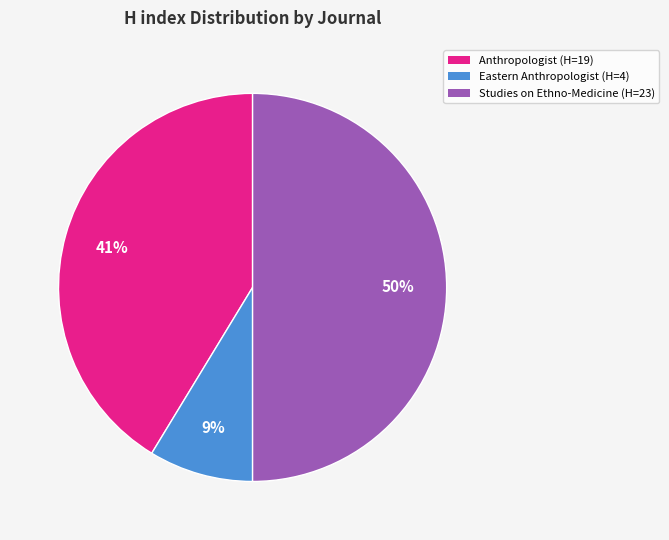

Count the number of slices in the pie.

3